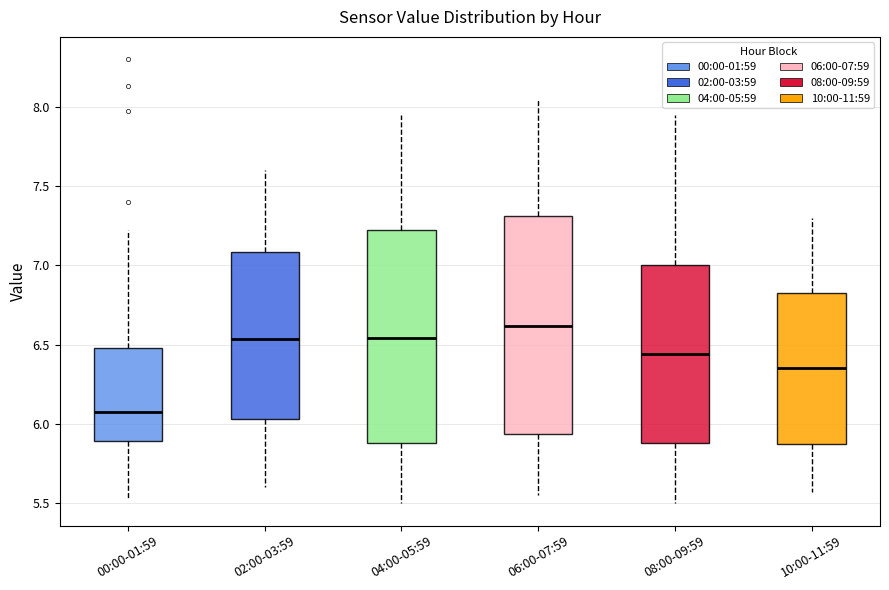

Which box's median line is the lowest?

00:00-01:59